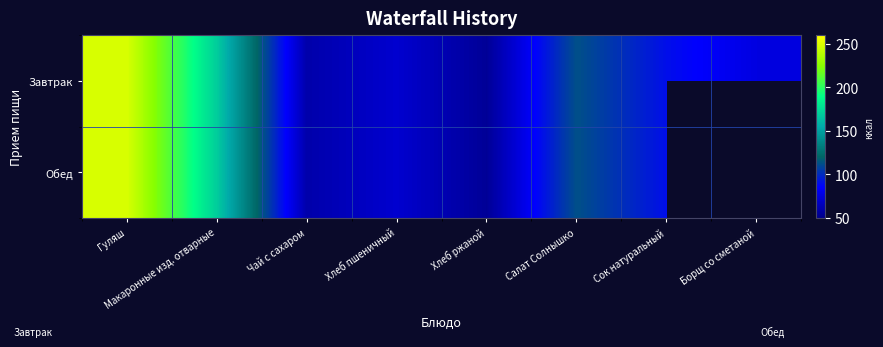

What is the sum of all Завтрак values?

881.8